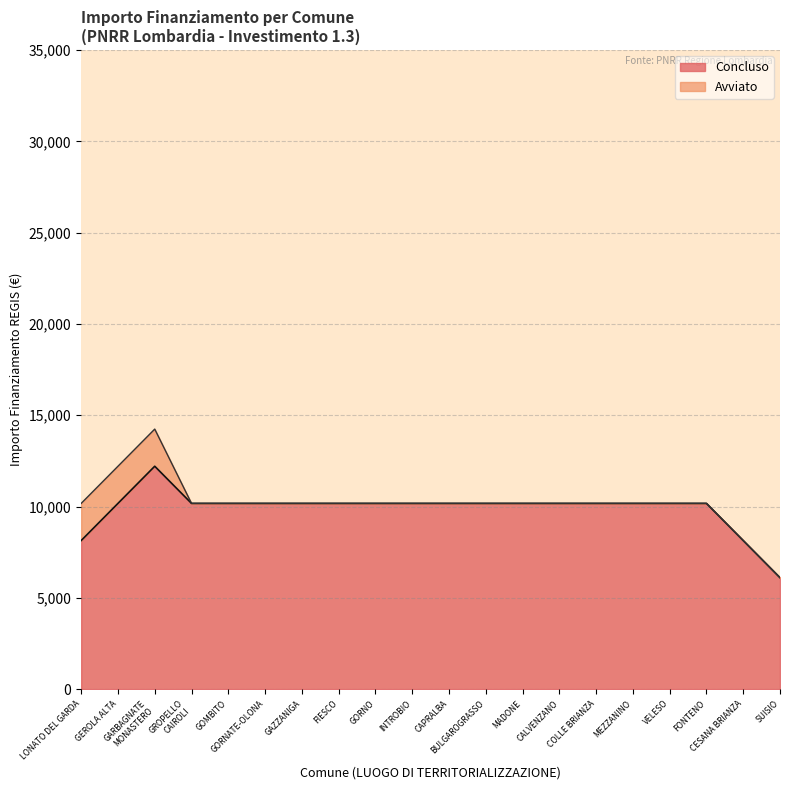

Rank the series by their maximum value, from lowest to highest.

Avviato, Concluso